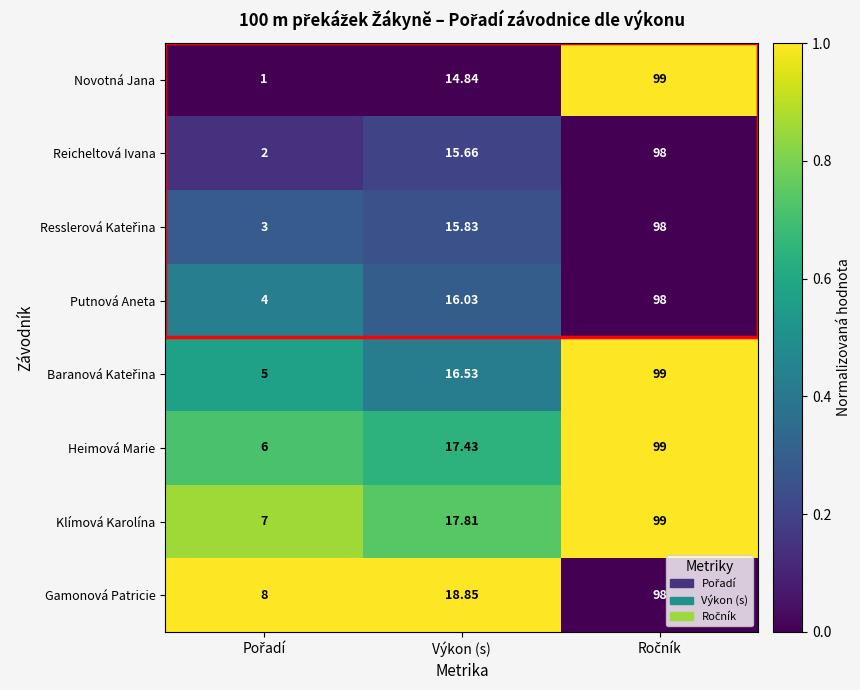

At which label does Reicheltová Ivana first exceed 15?

Výkon (s)